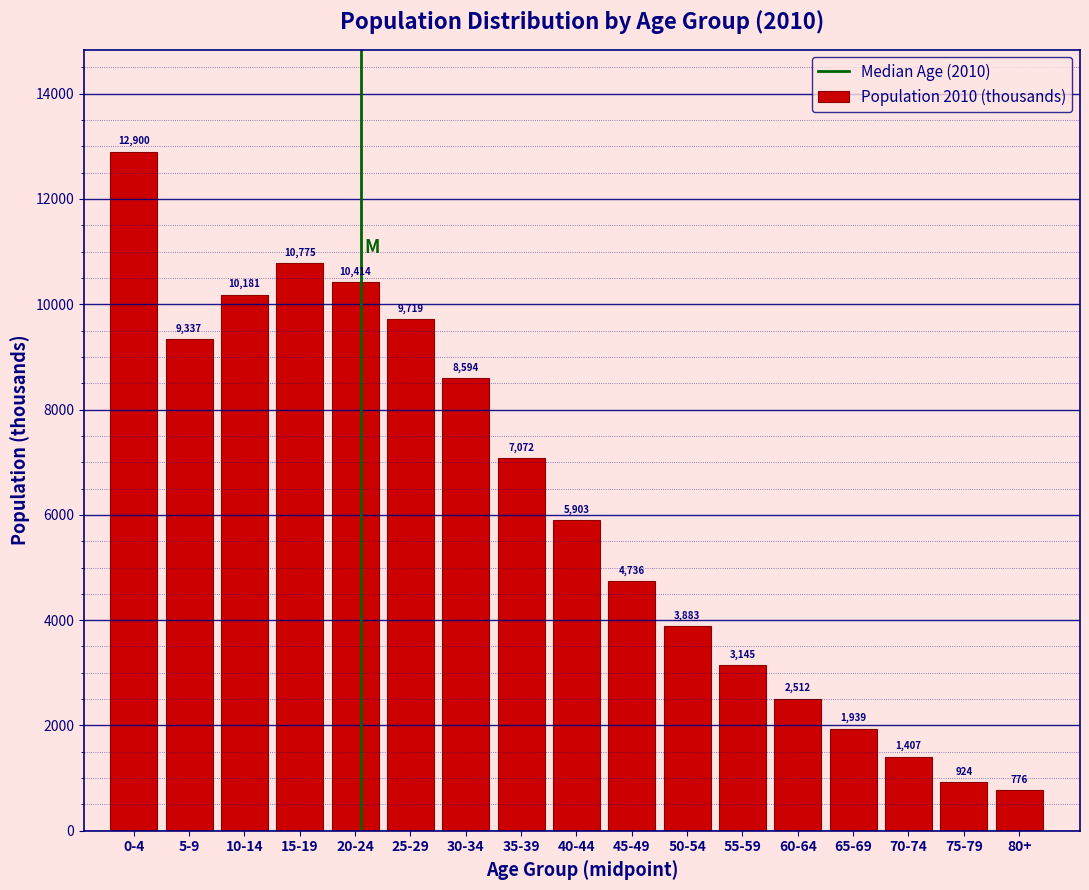

Reading left to right, transcribe all the data shown in this chart.

0-4=12900	5-9=9337	10-14=10181	15-19=10775	20-24=10414	25-29=9719	30-34=8594	35-39=7072	40-44=5903	45-49=4736	50-54=3883	55-59=3145	60-64=2512	65-69=1939	70-74=1407	75-79=924	80+=776